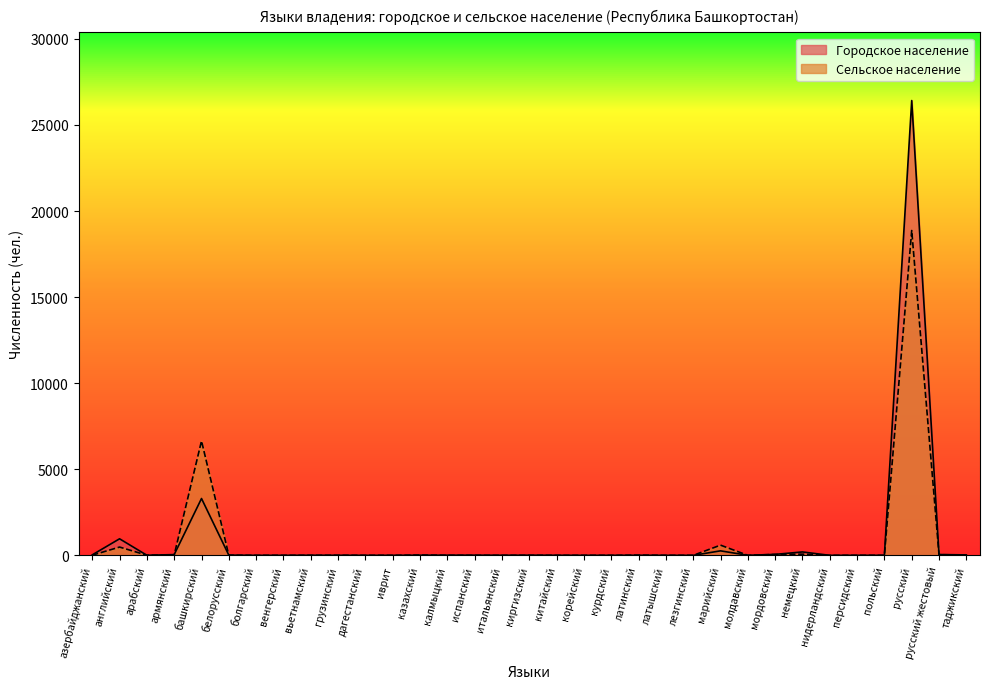

True or false: Городское население and Сельское население cross at least once.

True